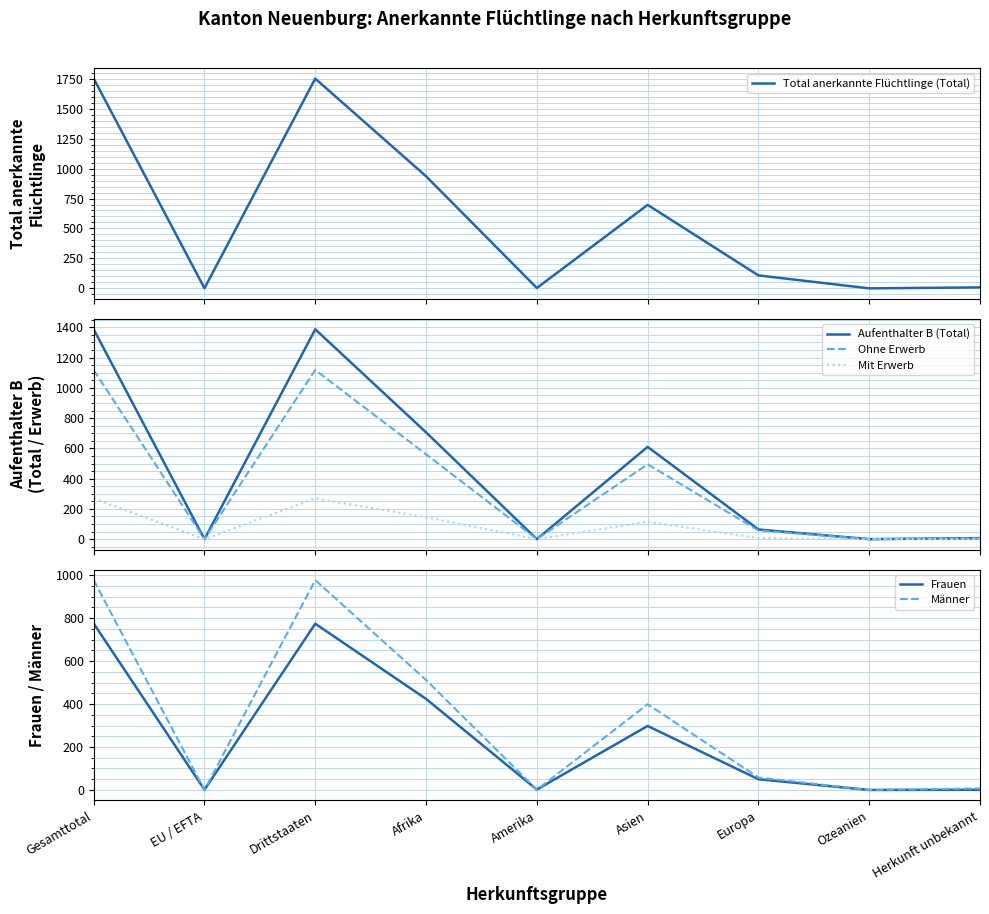

Where is the first local minimum for Männer?

EU / EFTA